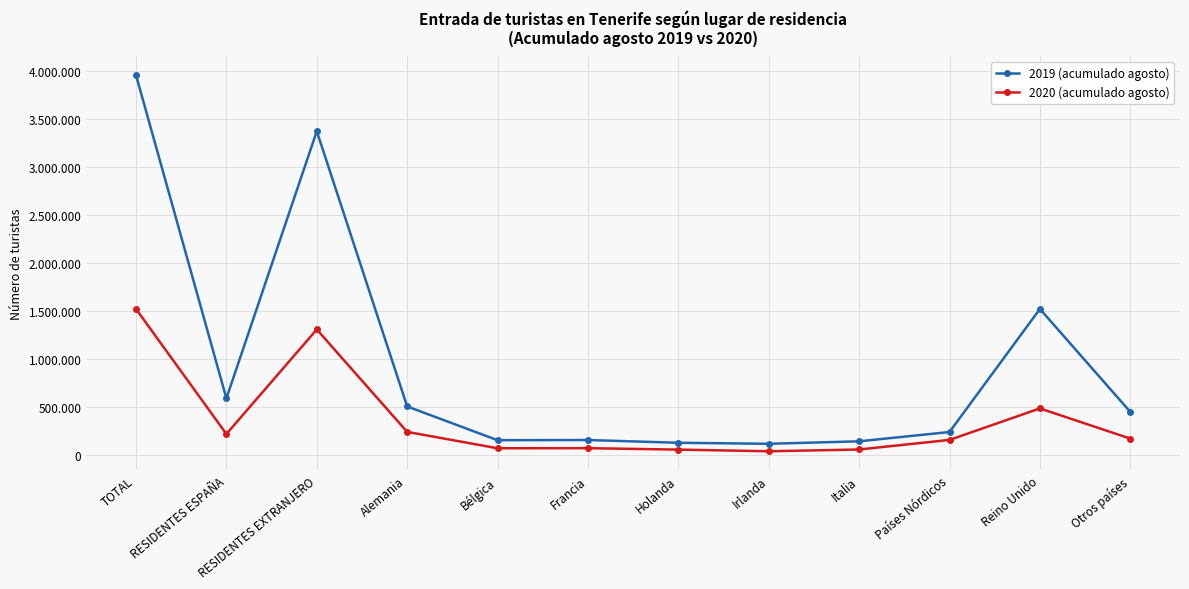

True or false: 2020 (acumulado agosto) and 2019 (acumulado agosto) cross at least once.

False